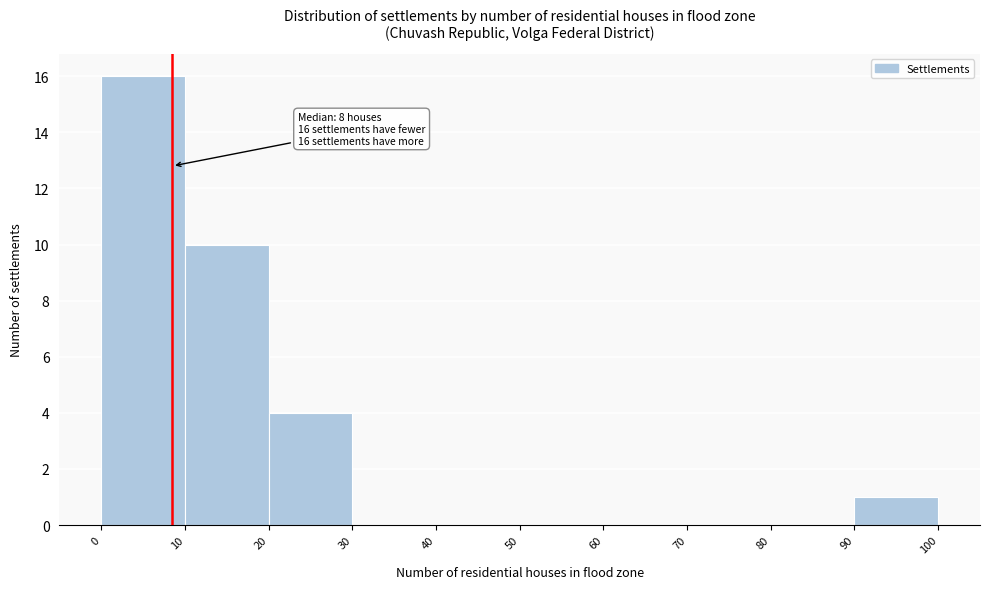

Which range on the x-axis has the tallest bar?

0 to 10